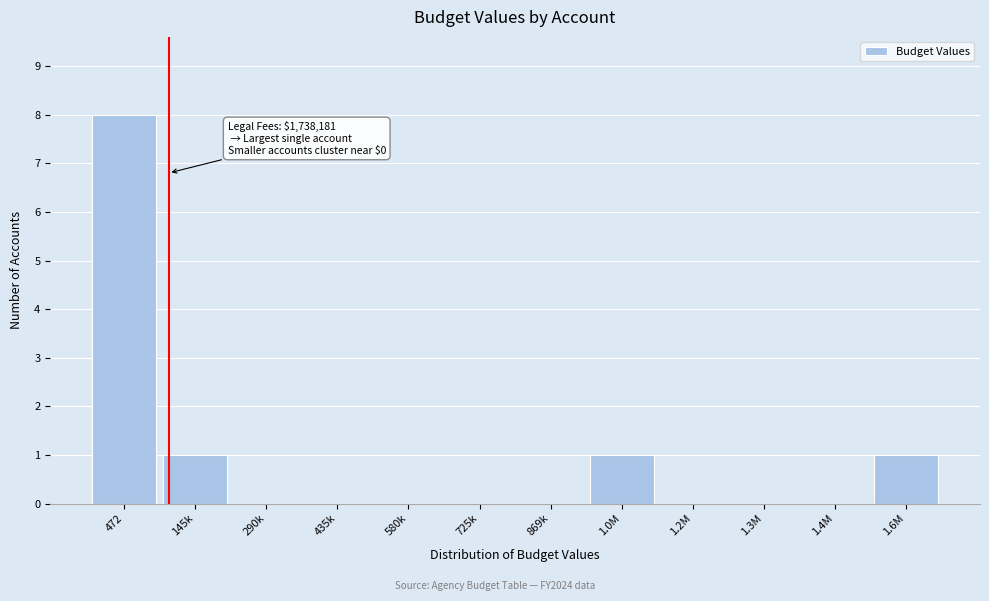

Reading right to left, transcribe all the data shown in this chart.

1.6M=1	1.4M=0	1.3M=0	1.2M=0	1.0M=1	869k=0	725k=0	580k=0	435k=0	290k=0	145k=1	472=8